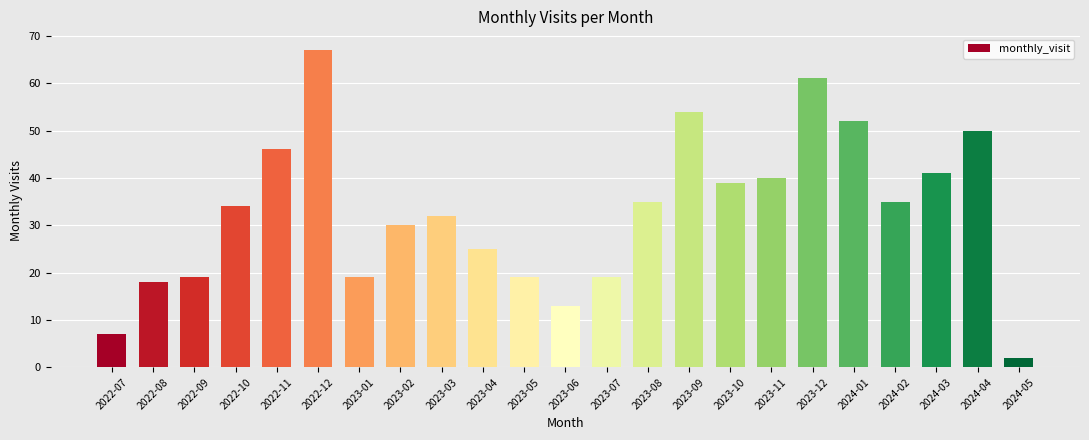

The value at 2024-02 is 35. True or false?

True